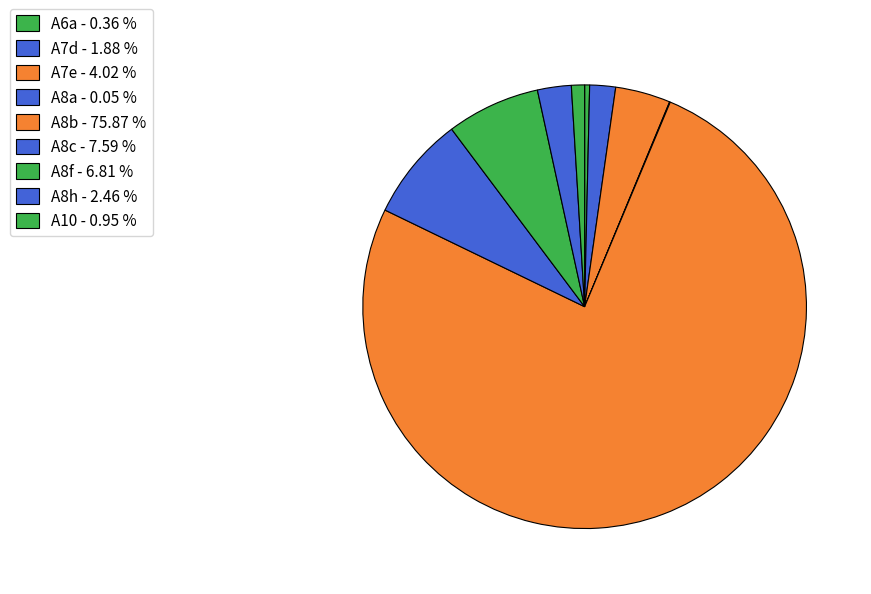

Is the sum of A6a and A8c greater than half?

No